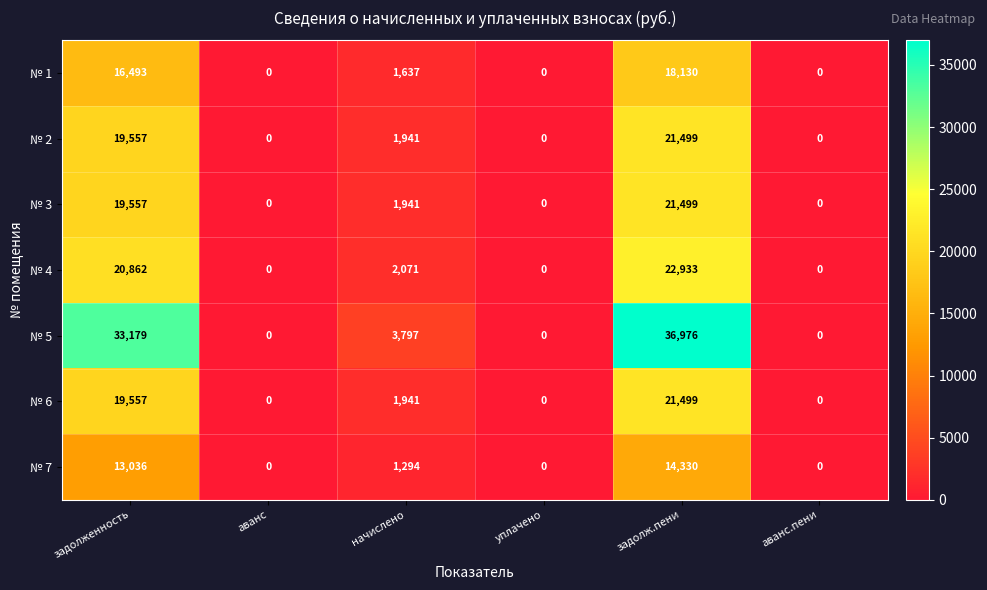

How many categories are shown in the chart?

6